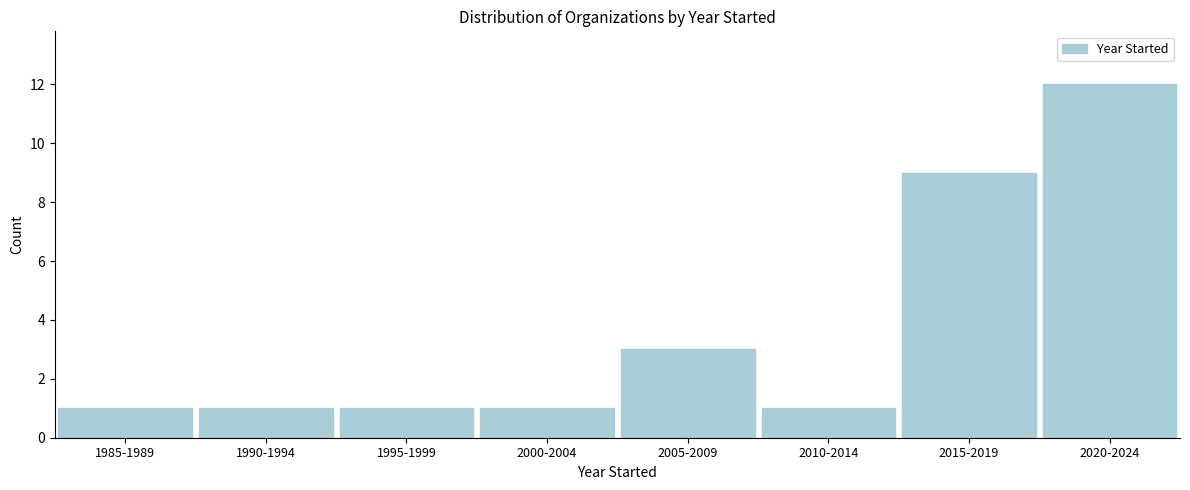

Reading left to right, extract all data points from this chart.

1	1	1	1	3	1	9	12